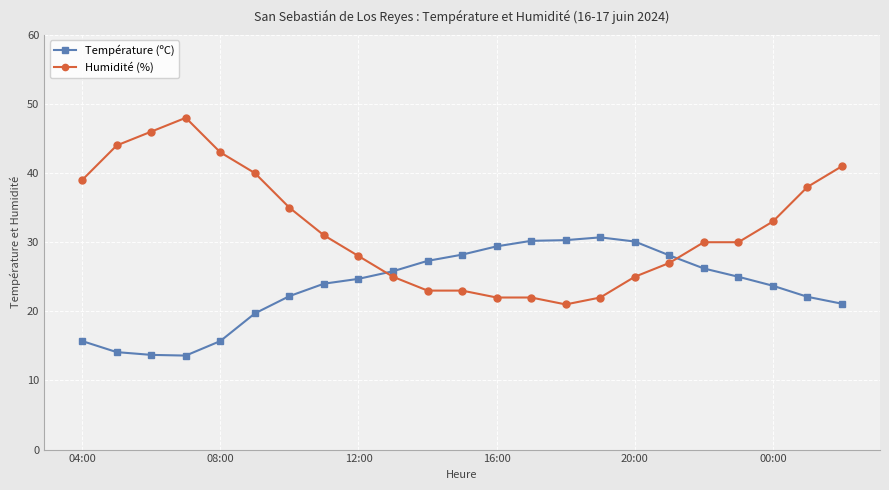

What is the difference between the second highest and second lowest values in the Température (ºC) series?

16.6